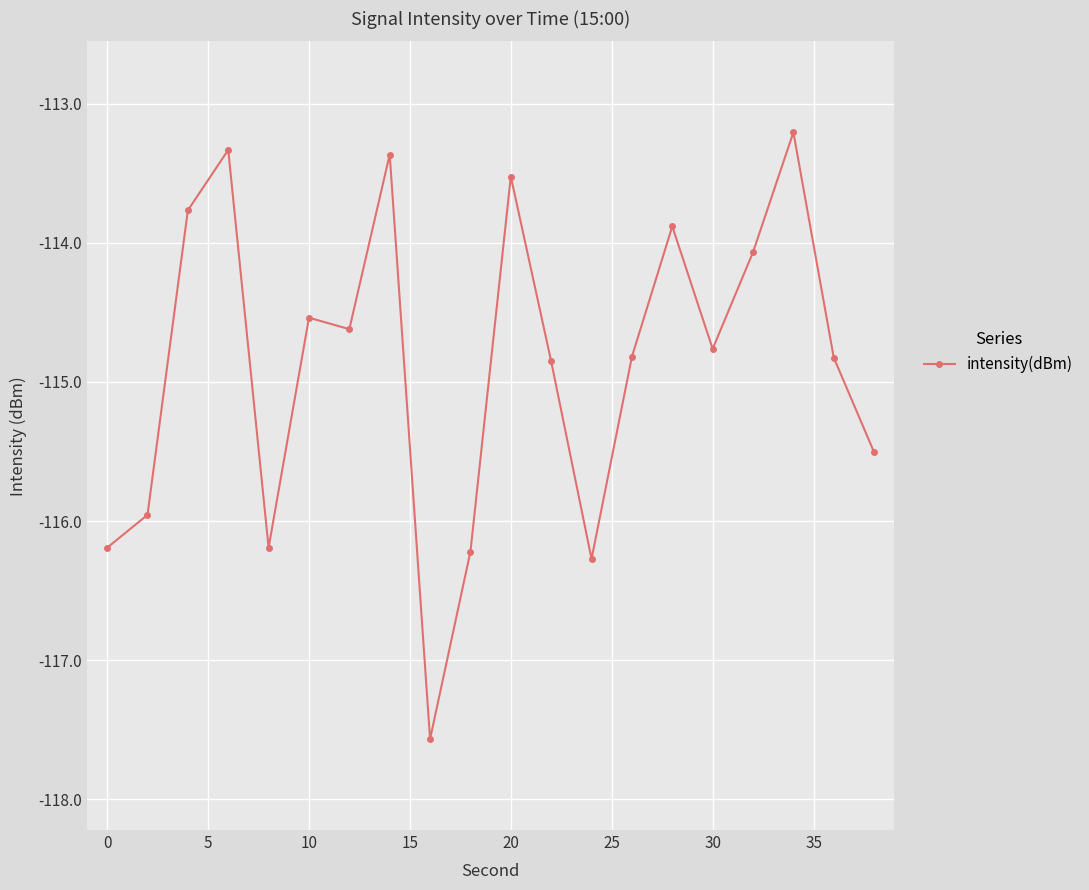

What is the value of the 12th point from the left?

-114.9